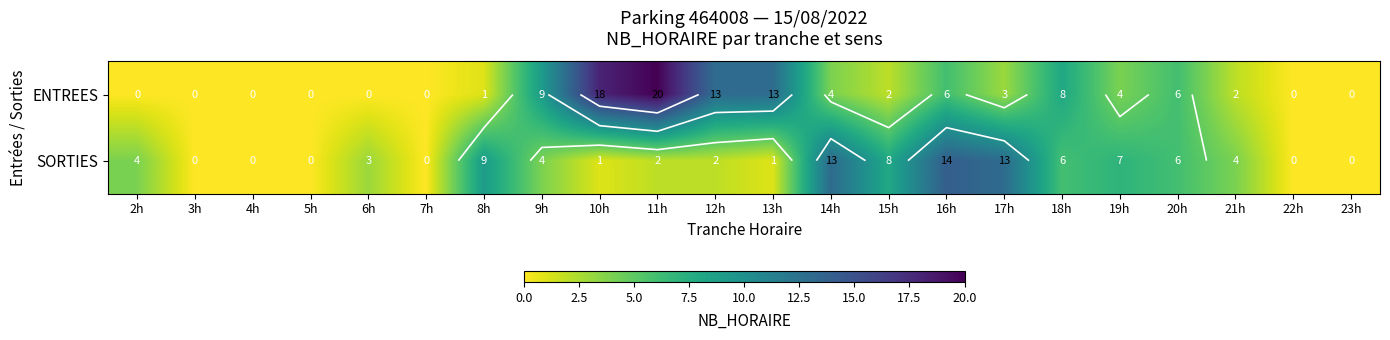

True or false: SORTIES has a value of 3 at 6h.

True